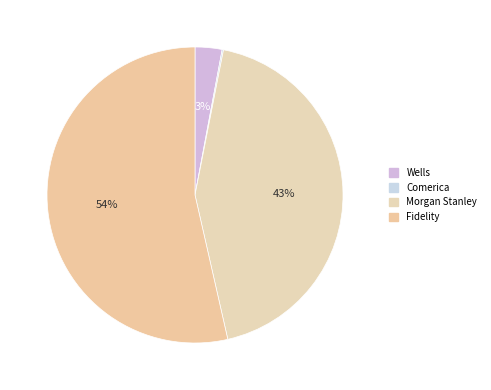

Count the number of slices in the pie.

4